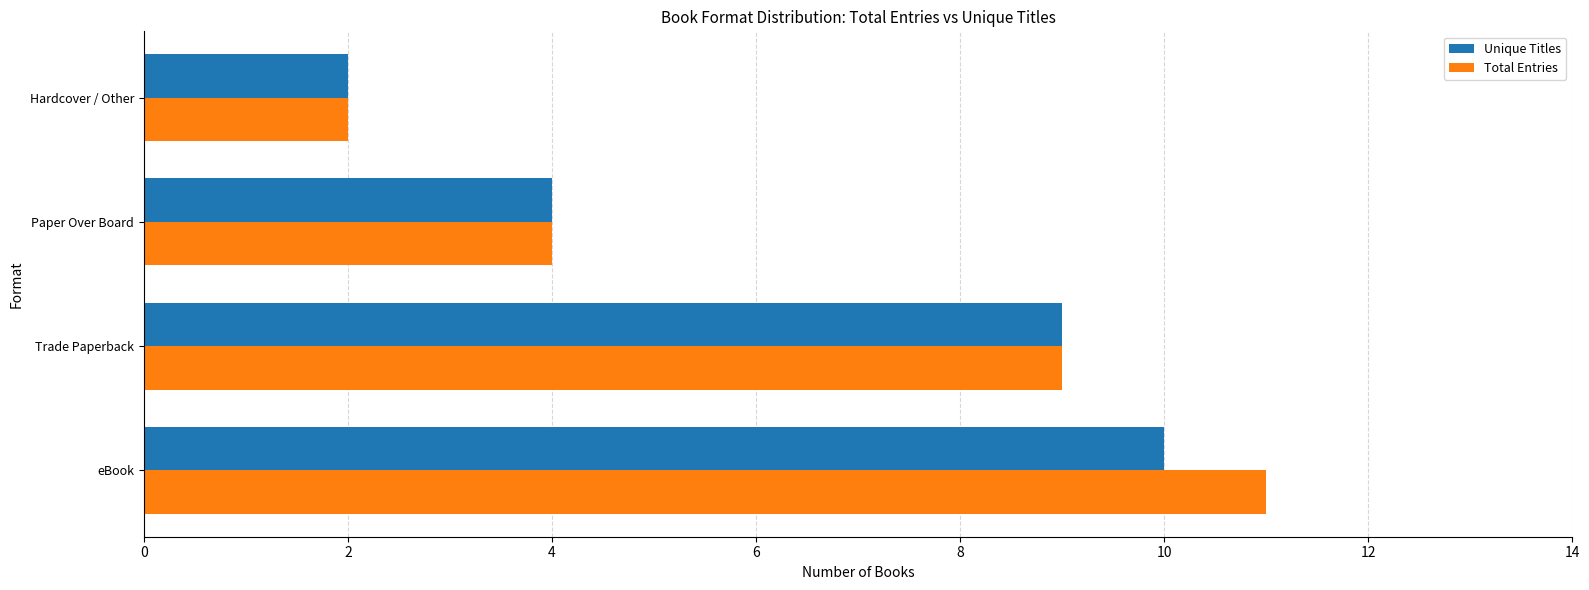

What is the total value across all series at Trade Paperback?

18